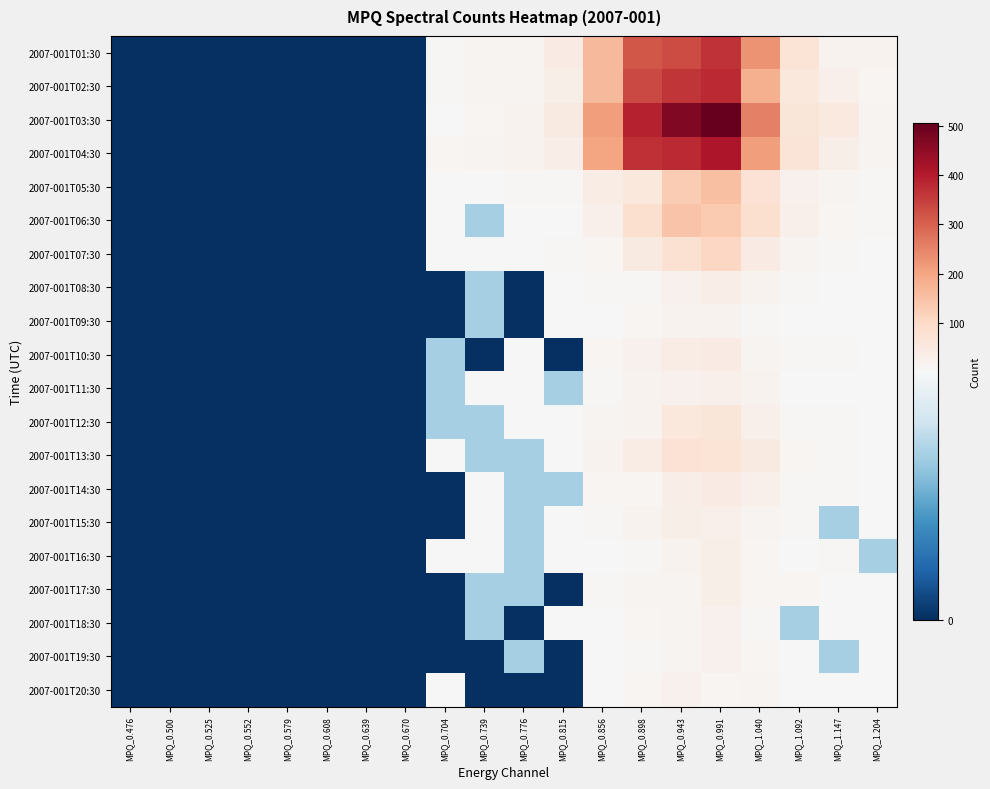

Reading left to right, extract all data points from this chart.

2007-001T01:30: MPQ_0.476=0	MPQ_0.500=0	MPQ_0.525=0	MPQ_0.552=0	MPQ_0.579=0	MPQ_0.608=0	MPQ_0.639=0	MPQ_0.670=0	MPQ_0.704=7	MPQ_0.739=15	MPQ_0.776=16	MPQ_0.815=41	MPQ_0.856=166	MPQ_0.898=313	MPQ_0.943=329	MPQ_0.991=368	MPQ_1.040=227	MPQ_1.092=72	MPQ_1.147=19	MPQ_1.204=19
2007-001T02:30: MPQ_0.476=0	MPQ_0.500=0	MPQ_0.525=0	MPQ_0.552=0	MPQ_0.579=0	MPQ_0.608=0	MPQ_0.639=0	MPQ_0.670=0	MPQ_0.704=9	MPQ_0.739=17	MPQ_0.776=15	MPQ_0.815=31	MPQ_0.856=165	MPQ_0.898=333	MPQ_0.943=362	MPQ_0.991=379	MPQ_1.040=179	MPQ_1.092=54	MPQ_1.147=27	MPQ_1.204=13
2007-001T03:30: MPQ_0.476=0	MPQ_0.500=0	MPQ_0.525=0	MPQ_0.552=0	MPQ_0.579=0	MPQ_0.608=0	MPQ_0.639=0	MPQ_0.670=0	MPQ_0.704=5	MPQ_0.739=12	MPQ_0.776=18	MPQ_0.815=45	MPQ_0.856=213	MPQ_0.898=390	MPQ_0.943=469	MPQ_0.991=506	MPQ_1.040=257	MPQ_1.092=62	MPQ_1.147=51	MPQ_1.204=15
2007-001T04:30: MPQ_0.476=0	MPQ_0.500=0	MPQ_0.525=0	MPQ_0.552=0	MPQ_0.579=0	MPQ_0.608=0	MPQ_0.639=0	MPQ_0.670=0	MPQ_0.704=10	MPQ_0.739=14	MPQ_0.776=20	MPQ_0.815=36	MPQ_0.856=199	MPQ_0.898=370	MPQ_0.943=379	MPQ_0.991=409	MPQ_1.040=214	MPQ_1.092=67	MPQ_1.147=33	MPQ_1.204=17
2007-001T05:30: MPQ_0.476=0	MPQ_0.500=0	MPQ_0.525=0	MPQ_0.552=0	MPQ_0.579=0	MPQ_0.608=0	MPQ_0.639=0	MPQ_0.670=0	MPQ_0.704=4	MPQ_0.739=4	MPQ_0.776=7	MPQ_0.815=9	MPQ_0.856=38	MPQ_0.898=53	MPQ_0.943=129	MPQ_0.991=153	MPQ_1.040=73	MPQ_1.092=22	MPQ_1.147=17	MPQ_1.204=7
2007-001T06:30: MPQ_0.476=0	MPQ_0.500=0	MPQ_0.525=0	MPQ_0.552=0	MPQ_0.579=0	MPQ_0.608=0	MPQ_0.639=0	MPQ_0.670=0	MPQ_0.704=2	MPQ_0.739=1	MPQ_0.776=2	MPQ_0.815=4	MPQ_0.856=29	MPQ_0.898=83	MPQ_0.943=146	MPQ_0.991=133	MPQ_1.040=82	MPQ_1.092=29	MPQ_1.147=11	MPQ_1.204=7
2007-001T07:30: MPQ_0.476=0	MPQ_0.500=0	MPQ_0.525=0	MPQ_0.552=0	MPQ_0.579=0	MPQ_0.608=0	MPQ_0.639=0	MPQ_0.670=0	MPQ_0.704=4	MPQ_0.739=3	MPQ_0.776=5	MPQ_0.815=9	MPQ_0.856=11	MPQ_0.898=48	MPQ_0.943=80	MPQ_0.991=106	MPQ_1.040=43	MPQ_1.092=14	MPQ_1.147=9	MPQ_1.204=2
2007-001T08:30: MPQ_0.476=0	MPQ_0.500=0	MPQ_0.525=0	MPQ_0.552=0	MPQ_0.579=0	MPQ_0.608=0	MPQ_0.639=0	MPQ_0.670=0	MPQ_0.704=0	MPQ_0.739=1	MPQ_0.776=0	MPQ_0.815=3	MPQ_0.856=9	MPQ_0.898=8	MPQ_0.943=25	MPQ_0.991=34	MPQ_1.040=19	MPQ_1.092=7	MPQ_1.147=2	MPQ_1.204=2
2007-001T09:30: MPQ_0.476=0	MPQ_0.500=0	MPQ_0.525=0	MPQ_0.552=0	MPQ_0.579=0	MPQ_0.608=0	MPQ_0.639=0	MPQ_0.670=0	MPQ_0.704=0	MPQ_0.739=1	MPQ_0.776=0	MPQ_0.815=2	MPQ_0.856=3	MPQ_0.898=11	MPQ_0.943=20	MPQ_0.991=21	MPQ_1.040=8	MPQ_1.092=3	MPQ_1.147=3	MPQ_1.204=2
2007-001T10:30: MPQ_0.476=0	MPQ_0.500=0	MPQ_0.525=0	MPQ_0.552=0	MPQ_0.579=0	MPQ_0.608=0	MPQ_0.639=0	MPQ_0.670=0	MPQ_0.704=1	MPQ_0.739=0	MPQ_0.776=2	MPQ_0.815=0	MPQ_0.856=11	MPQ_0.898=23	MPQ_0.943=38	MPQ_0.991=42	MPQ_1.040=14	MPQ_1.092=8	MPQ_1.147=8	MPQ_1.204=2
2007-001T11:30: MPQ_0.476=0	MPQ_0.500=0	MPQ_0.525=0	MPQ_0.552=0	MPQ_0.579=0	MPQ_0.608=0	MPQ_0.639=0	MPQ_0.670=0	MPQ_0.704=1	MPQ_0.739=2	MPQ_0.776=2	MPQ_0.815=1	MPQ_0.856=7	MPQ_0.898=20	MPQ_0.943=25	MPQ_0.991=29	MPQ_1.040=20	MPQ_1.092=3	MPQ_1.147=4	MPQ_1.204=4
2007-001T12:30: MPQ_0.476=0	MPQ_0.500=0	MPQ_0.525=0	MPQ_0.552=0	MPQ_0.579=0	MPQ_0.608=0	MPQ_0.639=0	MPQ_0.670=0	MPQ_0.704=1	MPQ_0.739=1	MPQ_0.776=2	MPQ_0.815=4	MPQ_0.856=14	MPQ_0.898=20	MPQ_0.943=53	MPQ_0.991=64	MPQ_1.040=28	MPQ_1.092=8	MPQ_1.147=7	MPQ_1.204=5
2007-001T13:30: MPQ_0.476=0	MPQ_0.500=0	MPQ_0.525=0	MPQ_0.552=0	MPQ_0.579=0	MPQ_0.608=0	MPQ_0.639=0	MPQ_0.670=0	MPQ_0.704=2	MPQ_0.739=1	MPQ_0.776=1	MPQ_0.815=2	MPQ_0.856=20	MPQ_0.898=39	MPQ_0.943=76	MPQ_0.991=72	MPQ_1.040=47	MPQ_1.092=12	MPQ_1.147=6	MPQ_1.204=5
2007-001T14:30: MPQ_0.476=0	MPQ_0.500=0	MPQ_0.525=0	MPQ_0.552=0	MPQ_0.579=0	MPQ_0.608=0	MPQ_0.639=0	MPQ_0.670=0	MPQ_0.704=0	MPQ_0.739=4	MPQ_0.776=1	MPQ_0.815=1	MPQ_0.856=12	MPQ_0.898=10	MPQ_0.943=35	MPQ_0.991=43	MPQ_1.040=28	MPQ_1.092=6	MPQ_1.147=6	MPQ_1.204=3
2007-001T15:30: MPQ_0.476=0	MPQ_0.500=0	MPQ_0.525=0	MPQ_0.552=0	MPQ_0.579=0	MPQ_0.608=0	MPQ_0.639=0	MPQ_0.670=0	MPQ_0.704=0	MPQ_0.739=3	MPQ_0.776=1	MPQ_0.815=3	MPQ_0.856=8	MPQ_0.898=21	MPQ_0.943=32	MPQ_0.991=29	MPQ_1.040=17	MPQ_1.092=6	MPQ_1.147=1	MPQ_1.204=3
2007-001T16:30: MPQ_0.476=0	MPQ_0.500=0	MPQ_0.525=0	MPQ_0.552=0	MPQ_0.579=0	MPQ_0.608=0	MPQ_0.639=0	MPQ_0.670=0	MPQ_0.704=2	MPQ_0.739=2	MPQ_0.776=1	MPQ_0.815=2	MPQ_0.856=3	MPQ_0.898=9	MPQ_0.943=18	MPQ_0.991=33	MPQ_1.040=13	MPQ_1.092=4	MPQ_1.147=6	MPQ_1.204=1
2007-001T17:30: MPQ_0.476=0	MPQ_0.500=0	MPQ_0.525=0	MPQ_0.552=0	MPQ_0.579=0	MPQ_0.608=0	MPQ_0.639=0	MPQ_0.670=0	MPQ_0.704=0	MPQ_0.739=1	MPQ_0.776=1	MPQ_0.815=0	MPQ_0.856=9	MPQ_0.898=16	MPQ_0.943=17	MPQ_0.991=33	MPQ_1.040=12	MPQ_1.092=11	MPQ_1.147=2	MPQ_1.204=2
2007-001T18:30: MPQ_0.476=0	MPQ_0.500=0	MPQ_0.525=0	MPQ_0.552=0	MPQ_0.579=0	MPQ_0.608=0	MPQ_0.639=0	MPQ_0.670=0	MPQ_0.704=0	MPQ_0.739=1	MPQ_0.776=0	MPQ_0.815=2	MPQ_0.856=4	MPQ_0.898=11	MPQ_0.943=17	MPQ_0.991=24	MPQ_1.040=9	MPQ_1.092=1	MPQ_1.147=3	MPQ_1.204=2
2007-001T19:30: MPQ_0.476=0	MPQ_0.500=0	MPQ_0.525=0	MPQ_0.552=0	MPQ_0.579=0	MPQ_0.608=0	MPQ_0.639=0	MPQ_0.670=0	MPQ_0.704=0	MPQ_0.739=0	MPQ_0.776=1	MPQ_0.815=0	MPQ_0.856=3	MPQ_0.898=7	MPQ_0.943=14	MPQ_0.991=25	MPQ_1.040=12	MPQ_1.092=4	MPQ_1.147=1	MPQ_1.204=2
2007-001T20:30: MPQ_0.476=0	MPQ_0.500=0	MPQ_0.525=0	MPQ_0.552=0	MPQ_0.579=0	MPQ_0.608=0	MPQ_0.639=0	MPQ_0.670=0	MPQ_0.704=2	MPQ_0.739=0	MPQ_0.776=0	MPQ_0.815=0	MPQ_0.856=4	MPQ_0.898=11	MPQ_0.943=23	MPQ_0.991=13	MPQ_1.040=14	MPQ_1.092=5	MPQ_1.147=2	MPQ_1.204=2